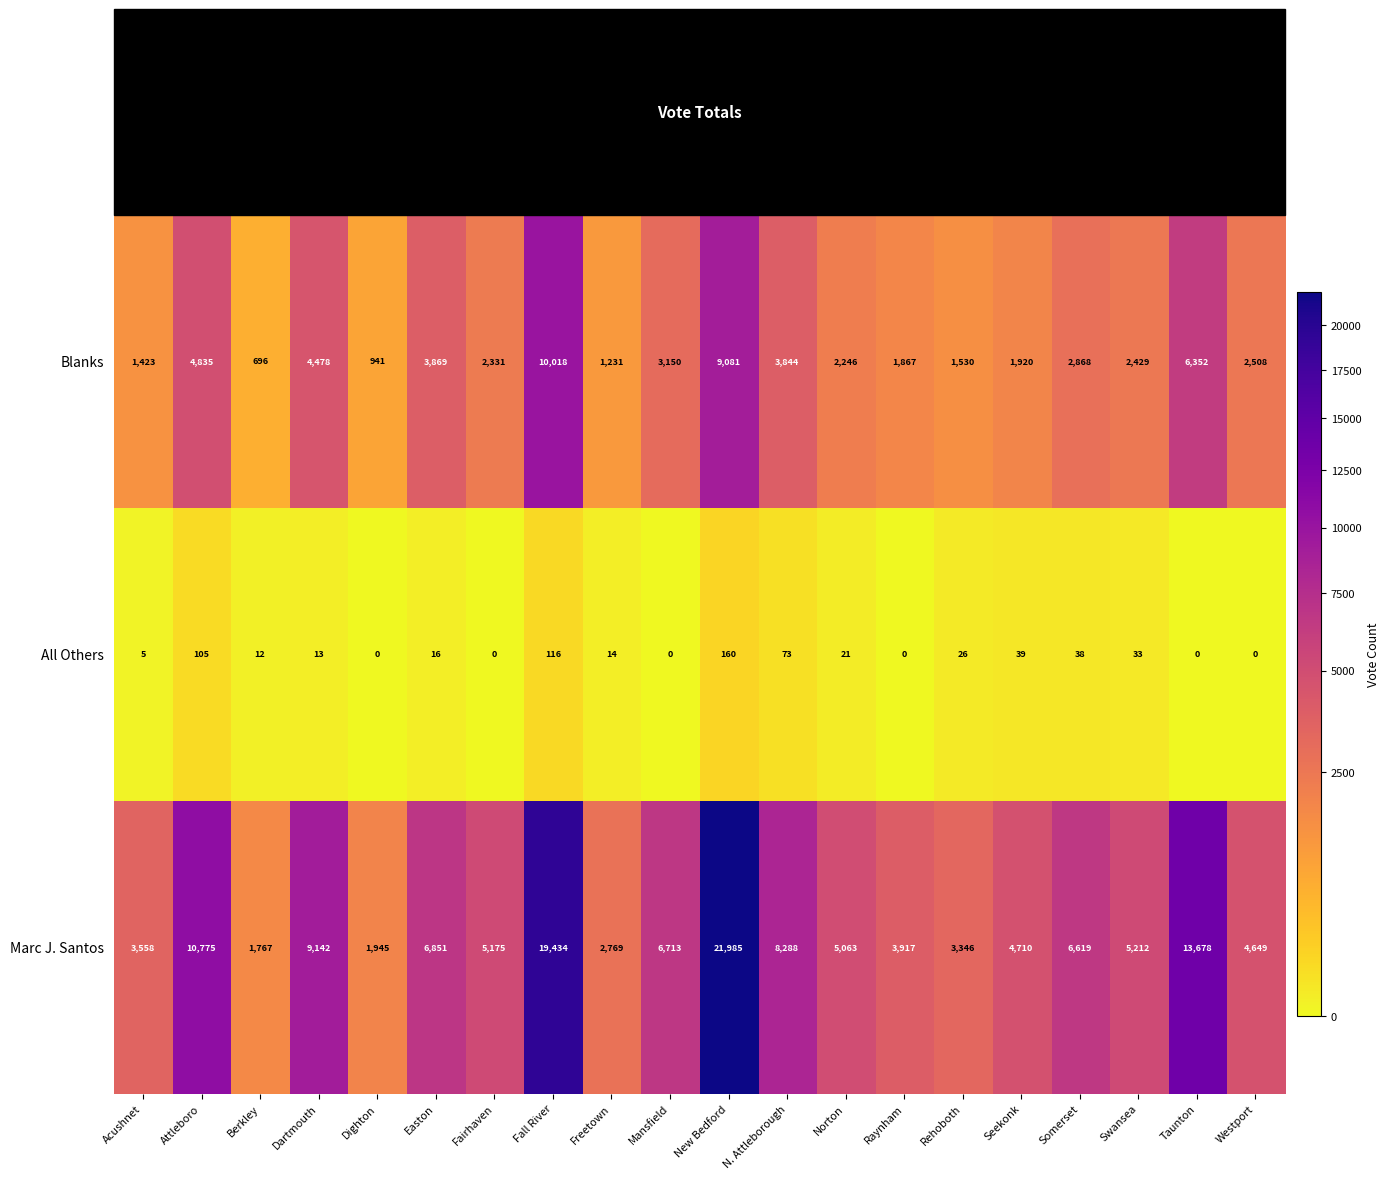

How many categories are shown in the chart?

20